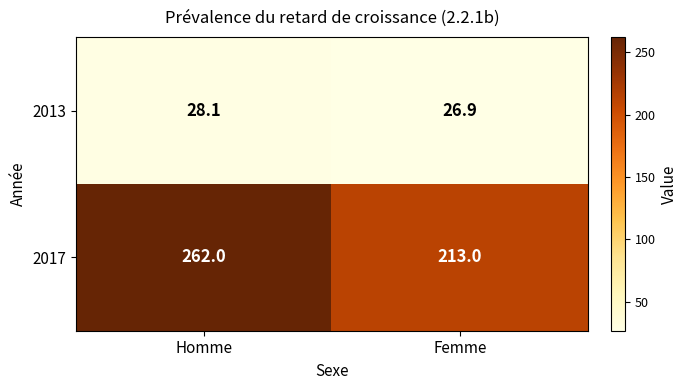

Reading left to right, list all the values displayed in this chart.

2013: 28.1	26.9
2017: 262.0	213.0